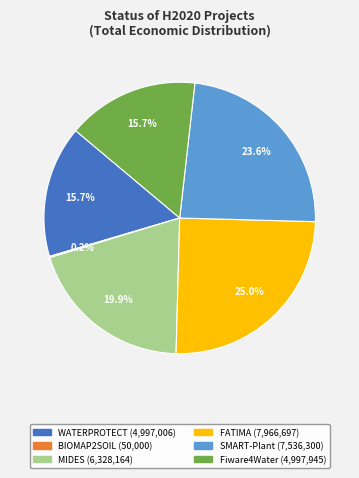

Which category has the biggest portion of the pie?

FATIMA